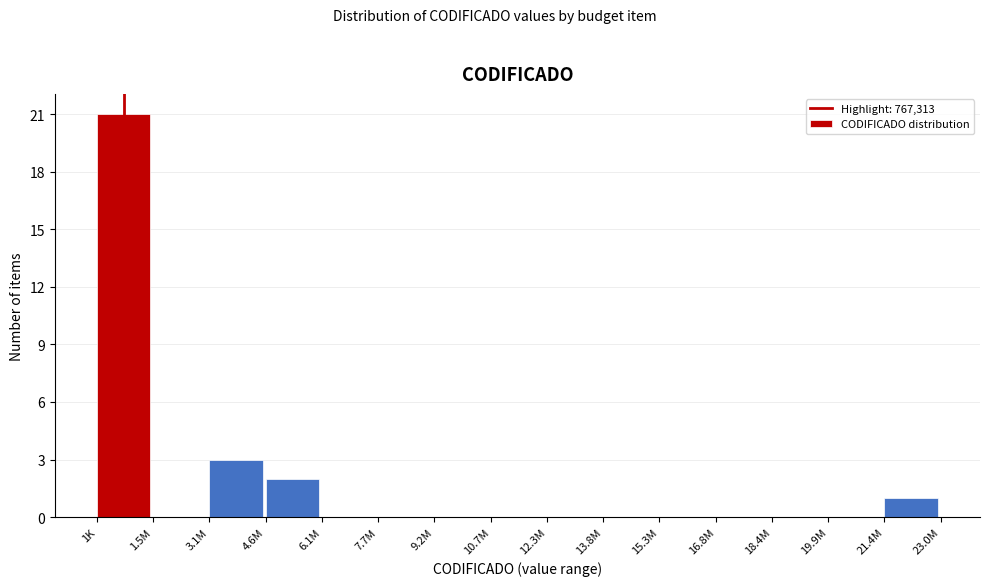

Reading left to right, list all the values displayed in this chart.

1K=21	1.5M=0	3.1M=3	4.6M=2	6.1M=0	7.7M=0	9.2M=0	10.7M=0	12.3M=0	13.8M=0	15.3M=0	16.8M=0	18.4M=0	19.9M=0	21.4M=1